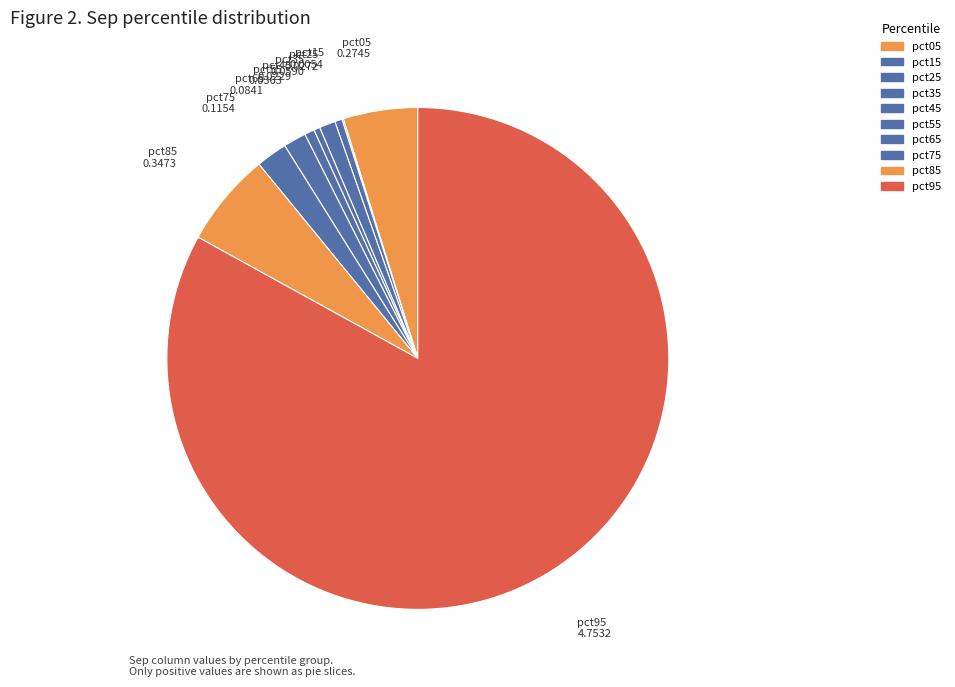

Which slice is the largest?

pct95